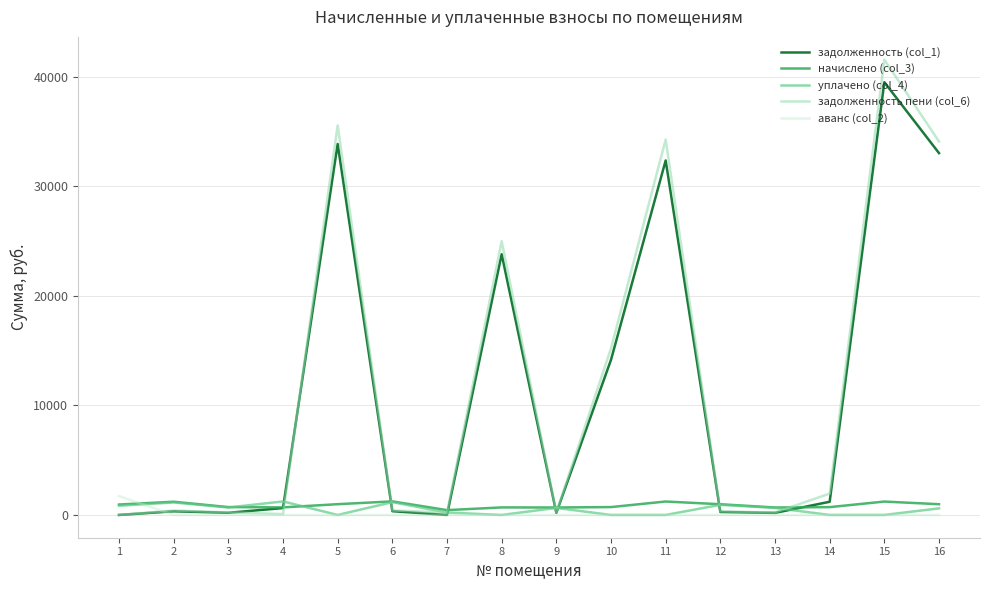

What is the maximum value shown in the chart?

41582.5